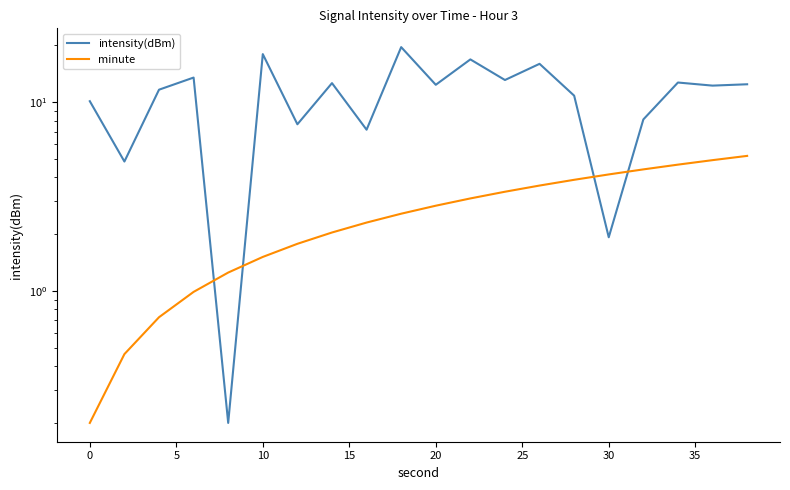

Which series has the largest total across all categories?

intensity(dBm)